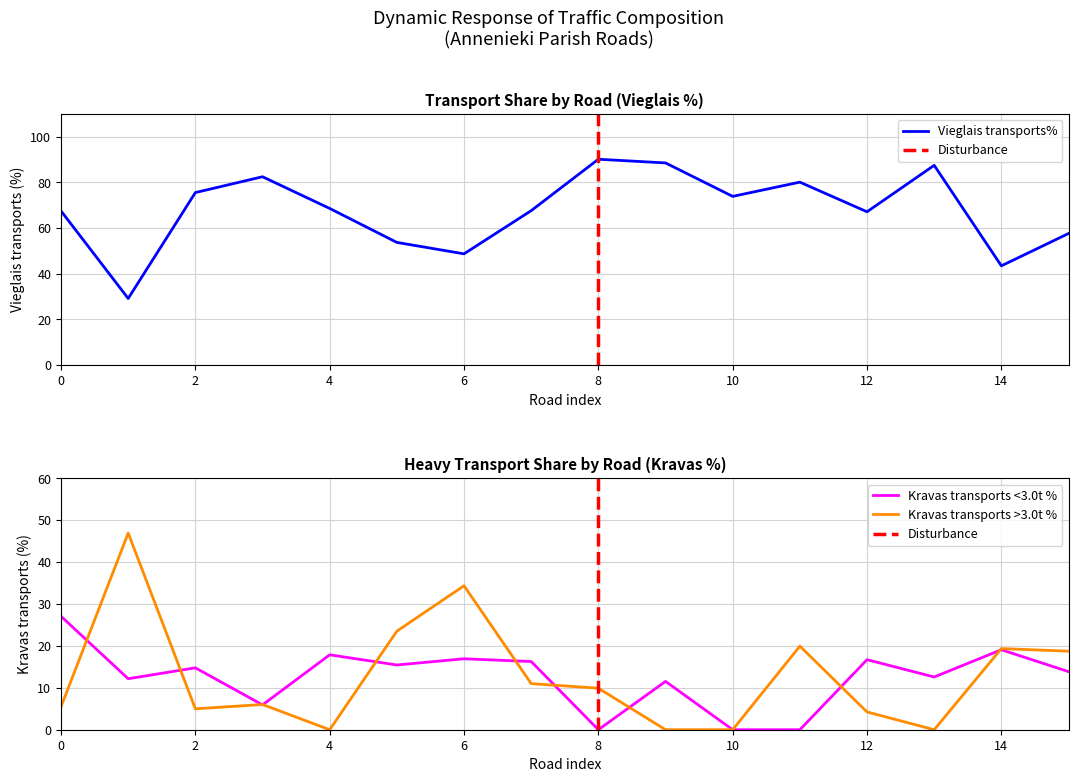

Is it true that Kravas transports >3.0t % equals 0.0 at 10?

True